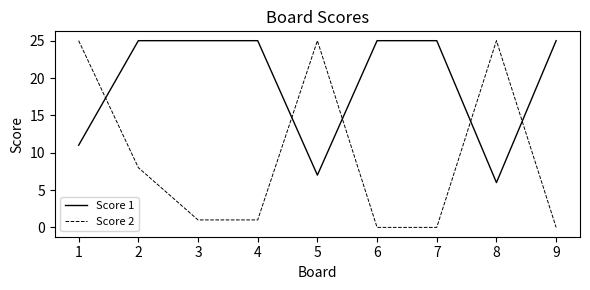

Does the chart display data point markers on the line(s)?

No